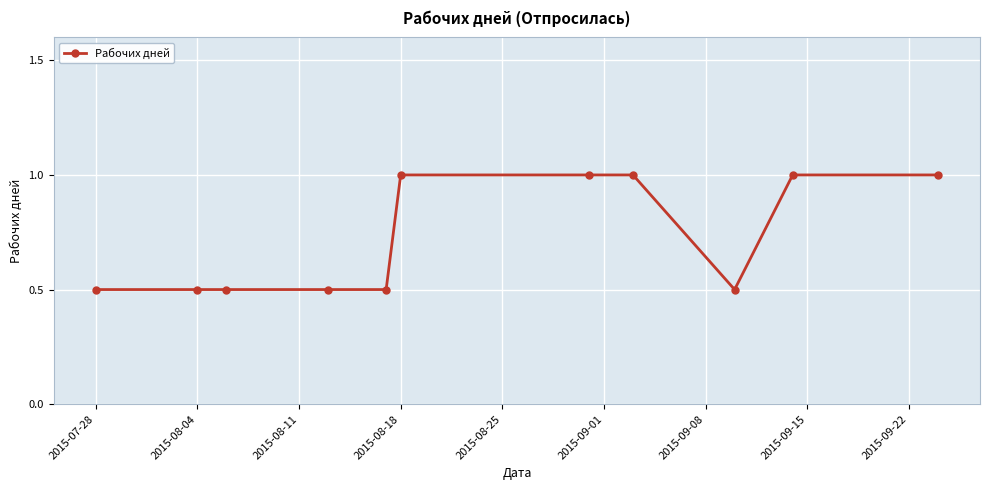

What is the average value?

0.7